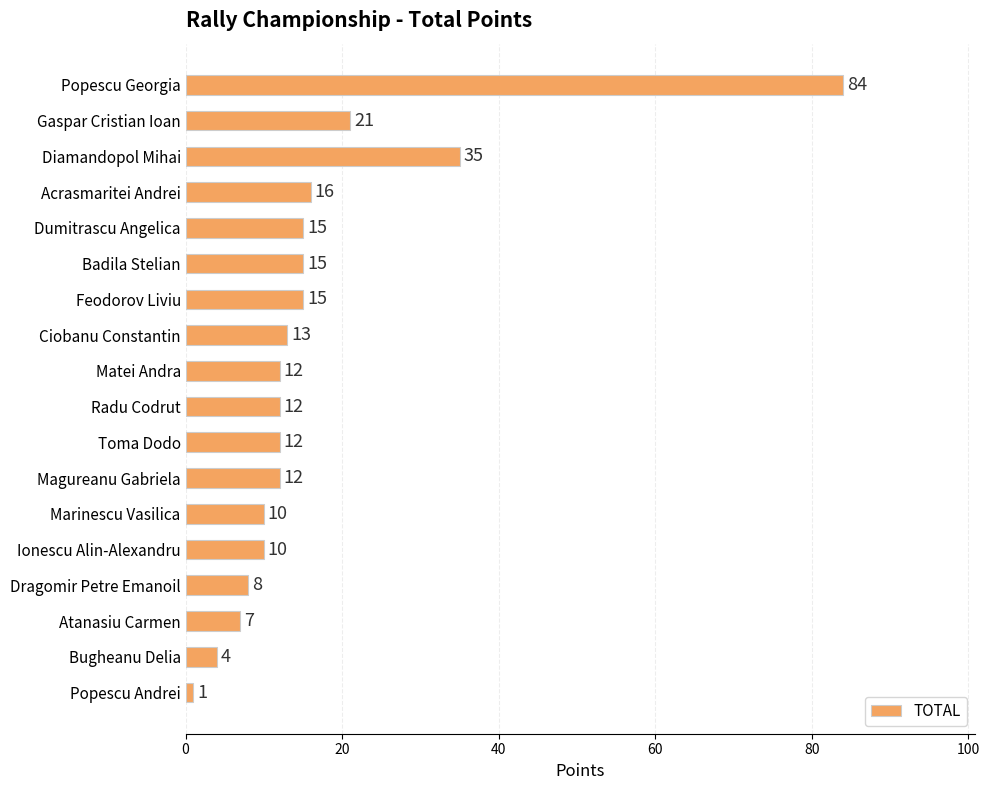

Reading top to bottom, what are all the values shown in this chart?

Popescu Georgia=84	Gaspar Cristian Ioan=21	Diamandopol Mihai=35	Acrasmaritei Andrei=16	Dumitrascu Angelica=15	Badila Stelian=15	Feodorov Liviu=15	Ciobanu Constantin=13	Matei Andra=12	Radu Codrut=12	Toma Dodo=12	Magureanu Gabriela=12	Marinescu Vasilica=10	Ionescu Alin-Alexandru=10	Dragomir Petre Emanoil=8	Atanasiu Carmen=7	Bugheanu Delia=4	Popescu Andrei=1